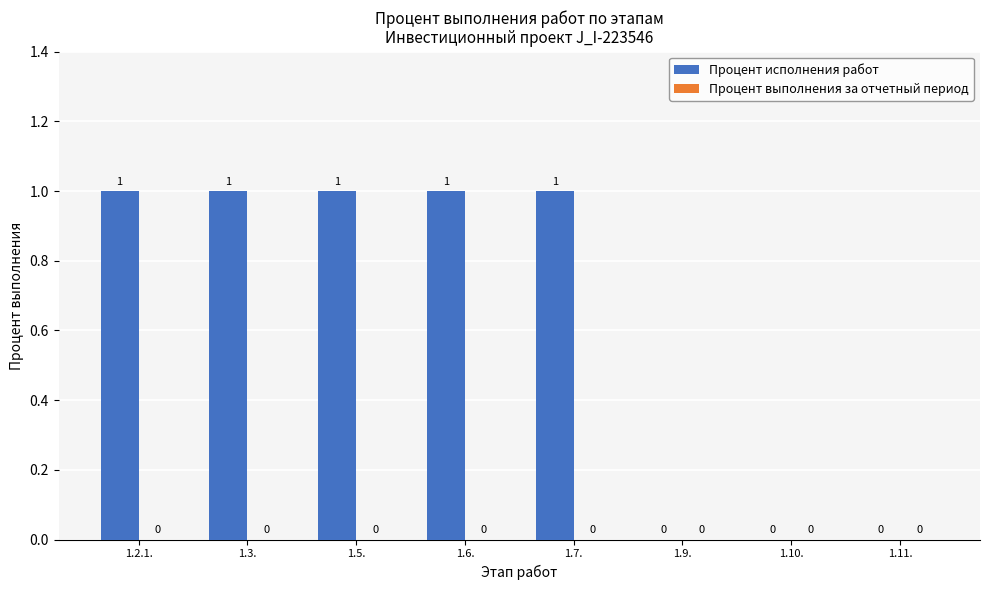

What is the sum of all values?

5